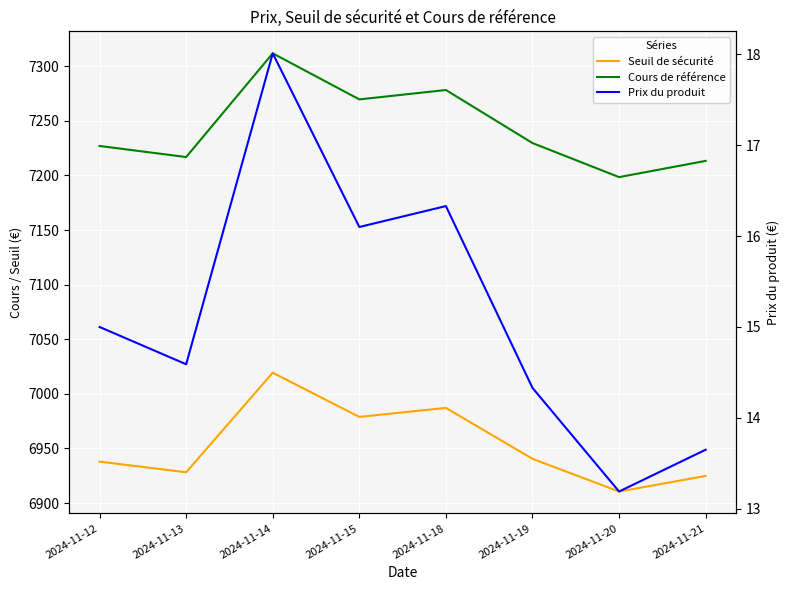

In Cours de référence, how many points are higher than both neighbors (excluding endpoints)?

2